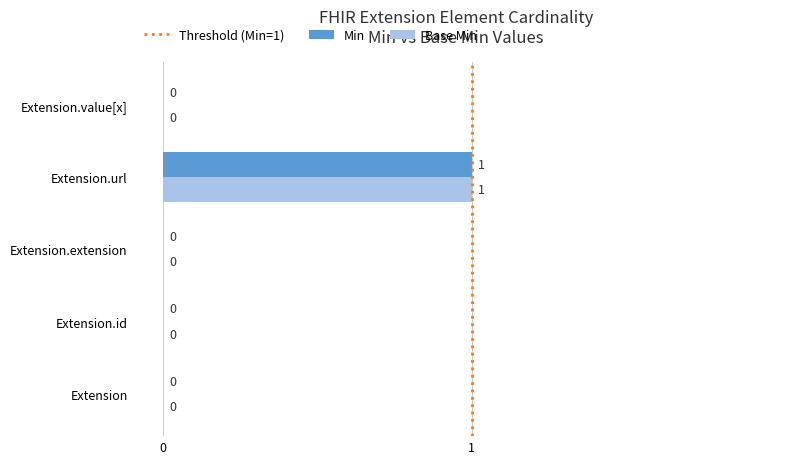

How many Min values are between 0 and 1?

5